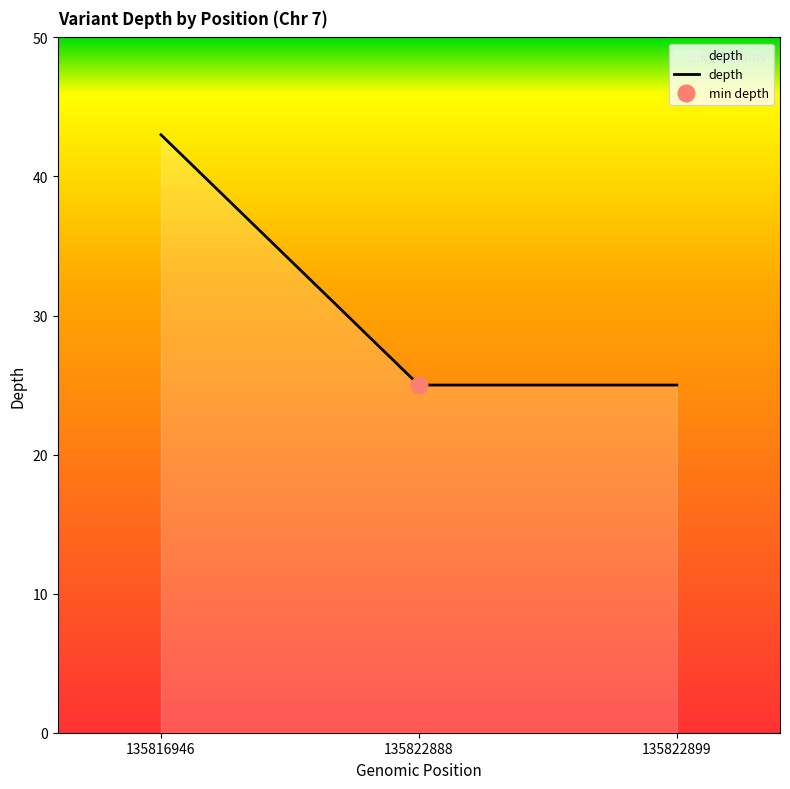

Reading right to left, list all the values displayed in this chart.

135822899=25	135822888=25	135816946=43